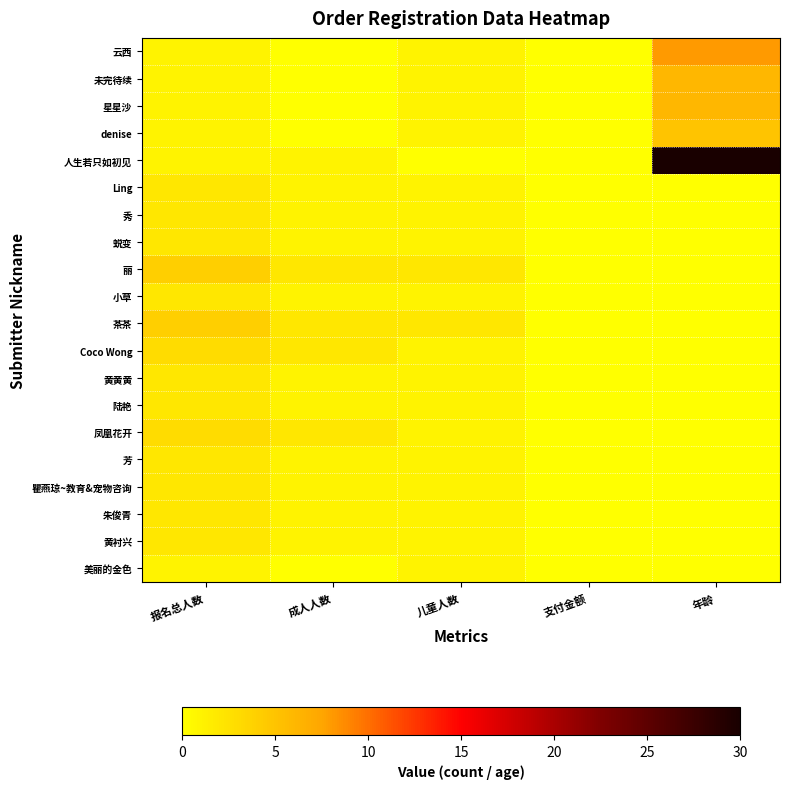

List the series in order of their peak value, highest first.

人生若只如初见, 云西, 未完待续, 星星沙, denise, 丽, 茶茶, Coco Wong, 凤凰花开, Ling, 秀, 蜕变, 小草, 黄黄黄, 陆艳, 芳, 瞿燕琼~教育&宠物咨询, 朱俊青, 黄衬兴, 美丽的金色